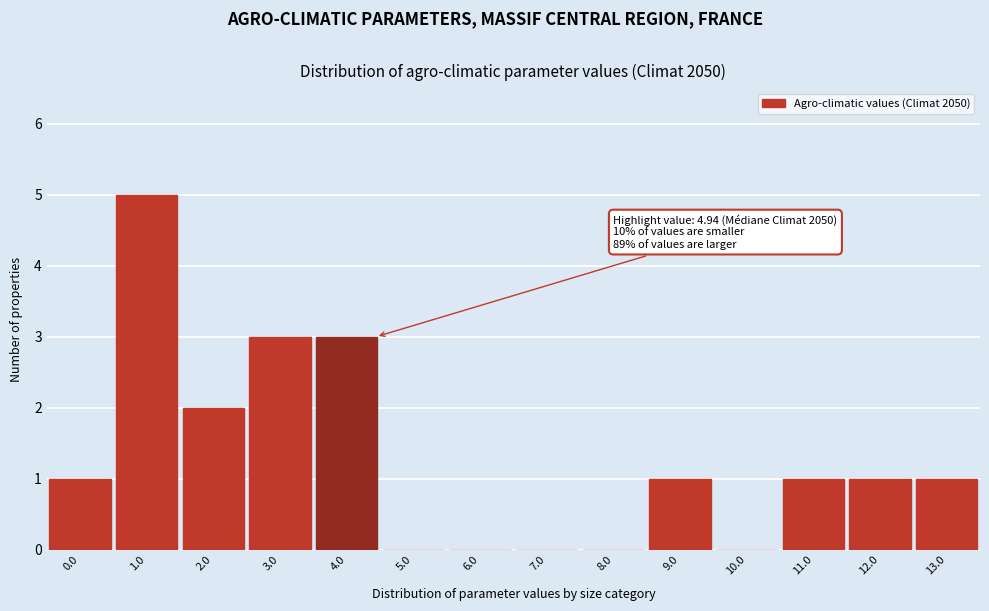

Reading left to right, extract all data points from this chart.

0.0=1	1.0=5	2.0=2	3.0=3	4.0=3	5.0=0	6.0=0	7.0=0	8.0=0	9.0=1	10.0=0	11.0=1	12.0=1	13.0=1